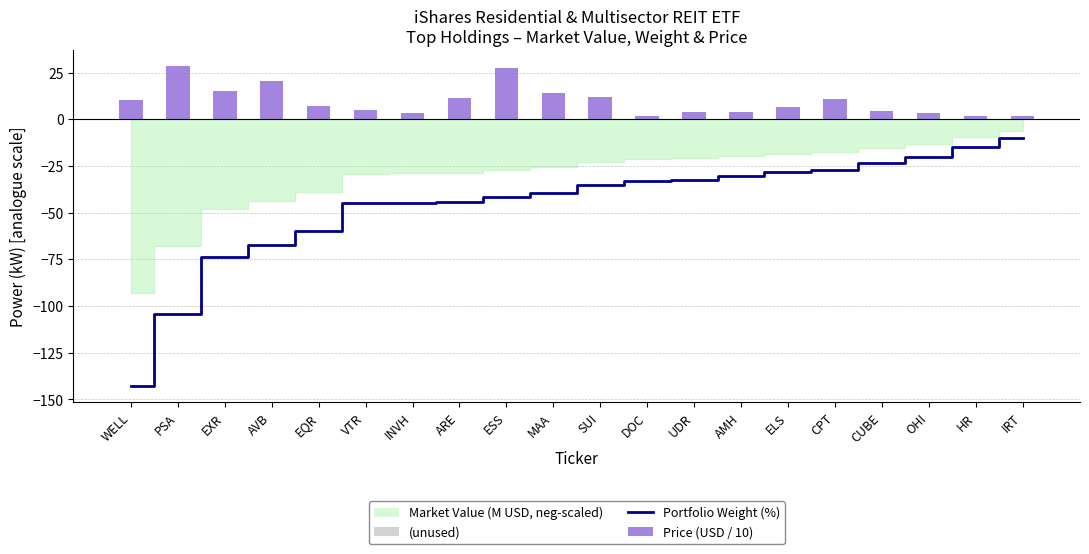

What position from the left is CUBE?

17